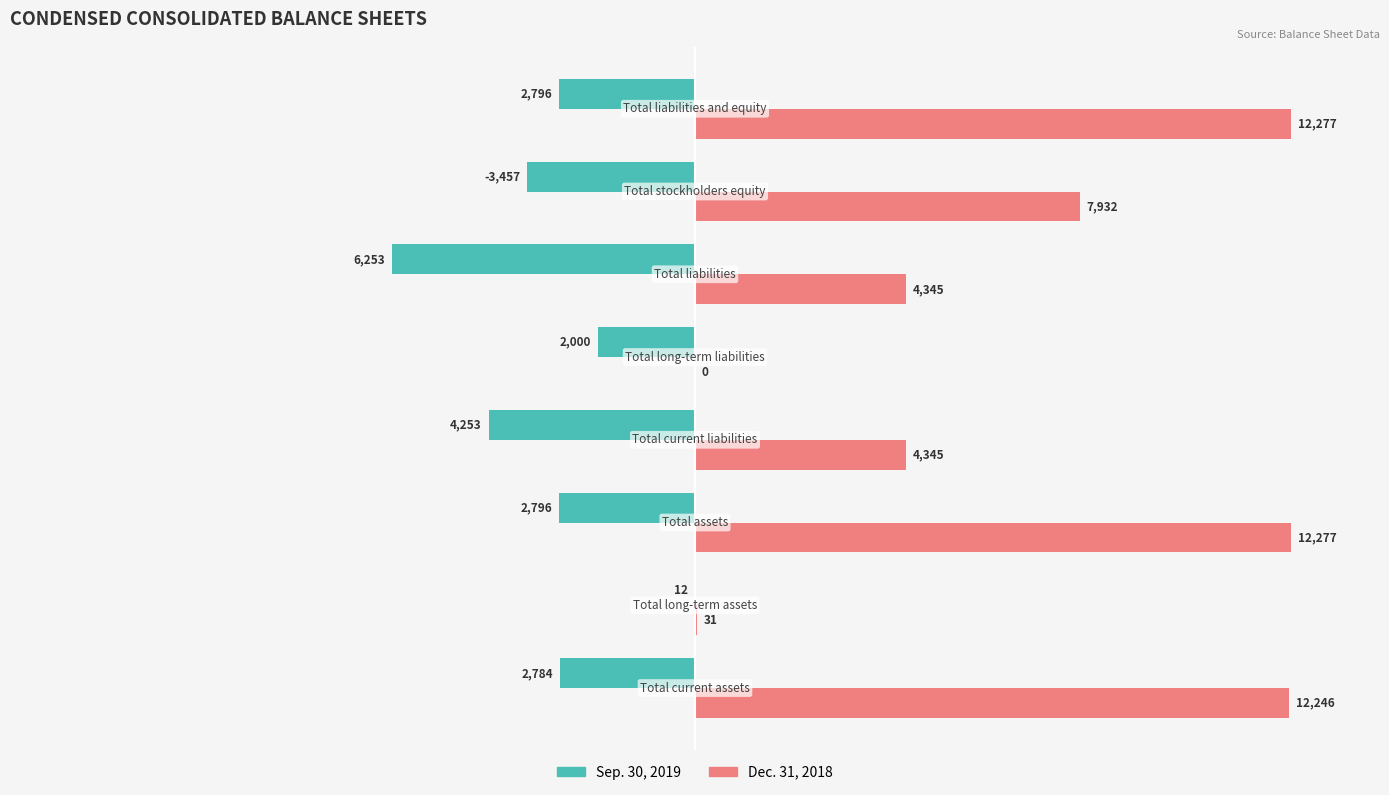

Which series has the largest range (max minus min)?

Dec. 31, 2018